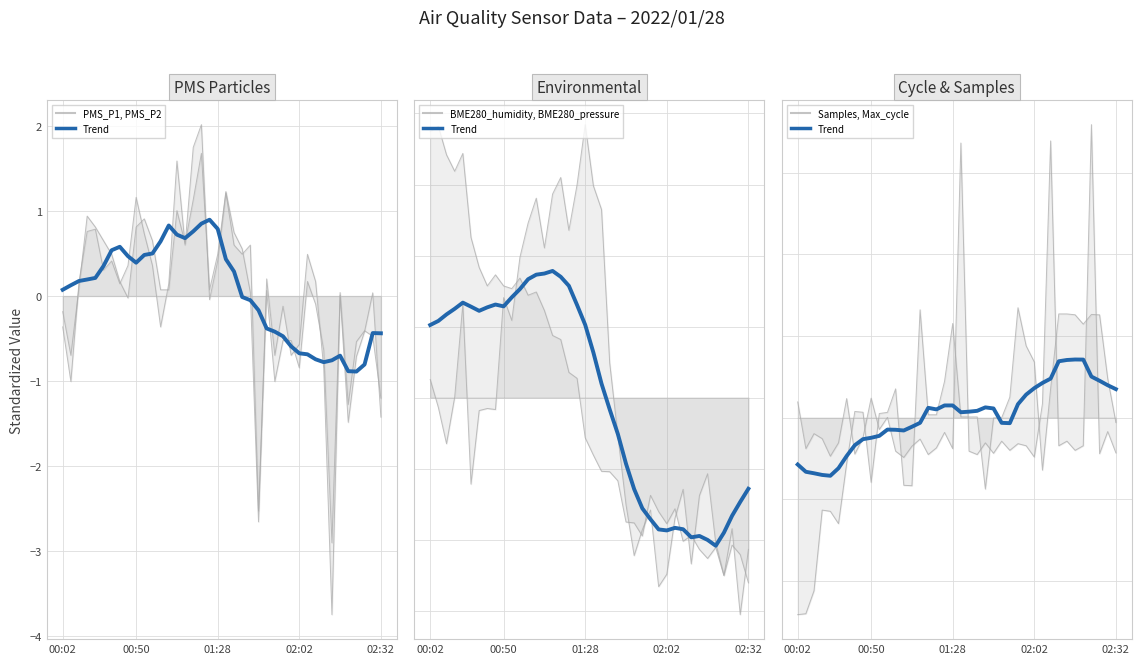

Count the number of values greater than 0.

22